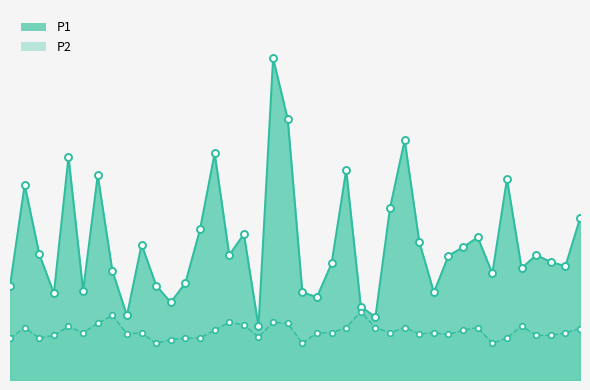

Reading left to right, extract all data points from this chart.

P1: 1.8	3.7	2.4	1.6	4.2	1.7	3.9	2.1	1.2	2.6	1.8	1.5	1.9	2.9	4.3	2.4	2.8	1.0	6.1	5.0	1.7	1.6	2.2	4.0	1.4	1.2	3.3	4.6	2.6	1.7	2.4	2.5	2.7	2.0	3.8	2.1	2.4	2.2	2.2	3.1
P2: 0.8	1.0	0.8	0.8	1.0	0.9	1.1	1.2	0.9	0.9	0.7	0.8	0.8	0.8	0.9	1.1	1.1	0.8	1.1	1.1	0.7	0.9	0.9	1.0	1.3	1.0	0.9	1.0	0.9	0.9	0.9	0.9	1.0	0.7	0.8	1.0	0.8	0.8	0.9	1.0